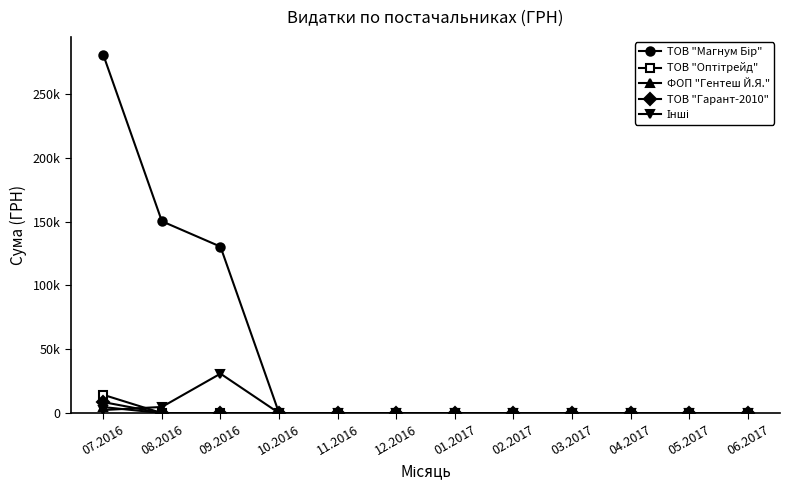

Is this an area chart (filled region under the line)?

No